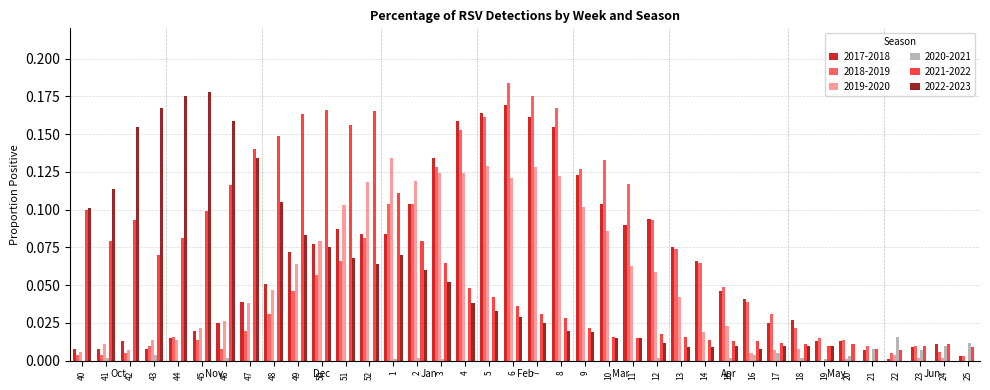

Which category has the highest value across all series?

6